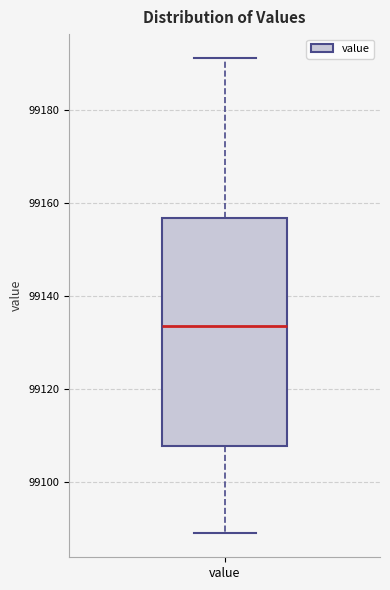

Where does the upper whisker of the box for value end on the y-axis? The values are not printed on the chart, so give them approximately, as read against the axis.

99192